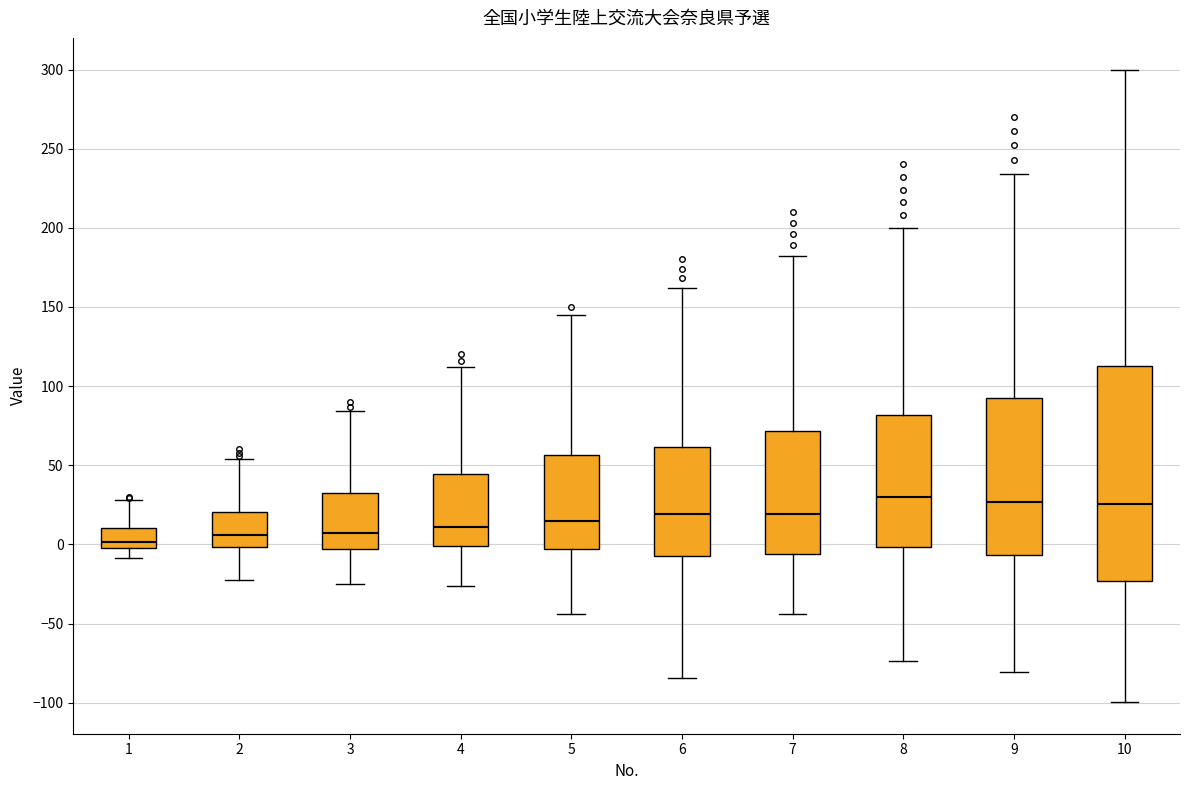

Where is the lower edge of the box at x = 2 on the y-axis? The values are not printed on the chart, so give them approximately, as read against the axis.

0